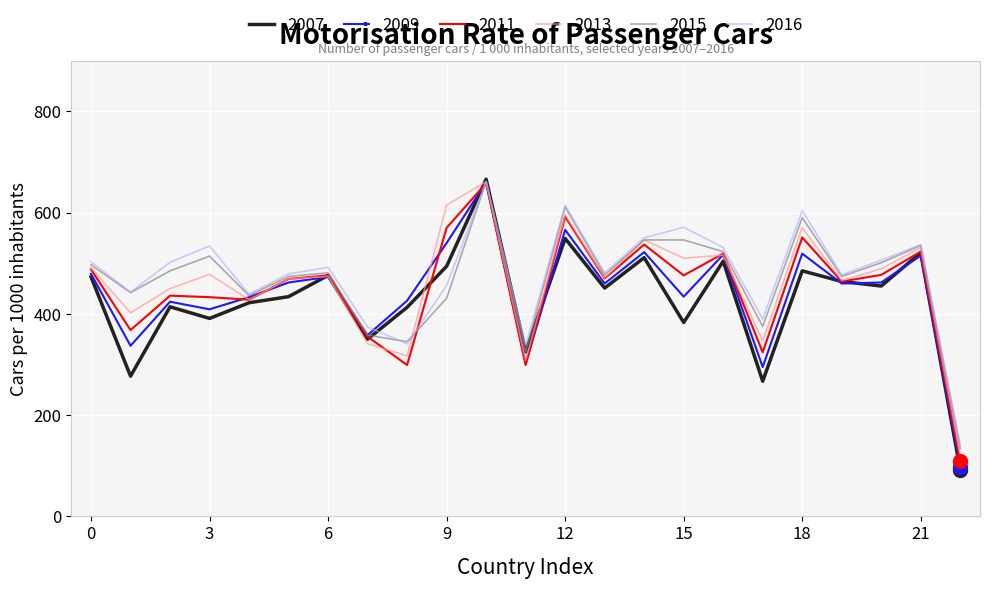

What is the lowest value of the 2007 series?

92